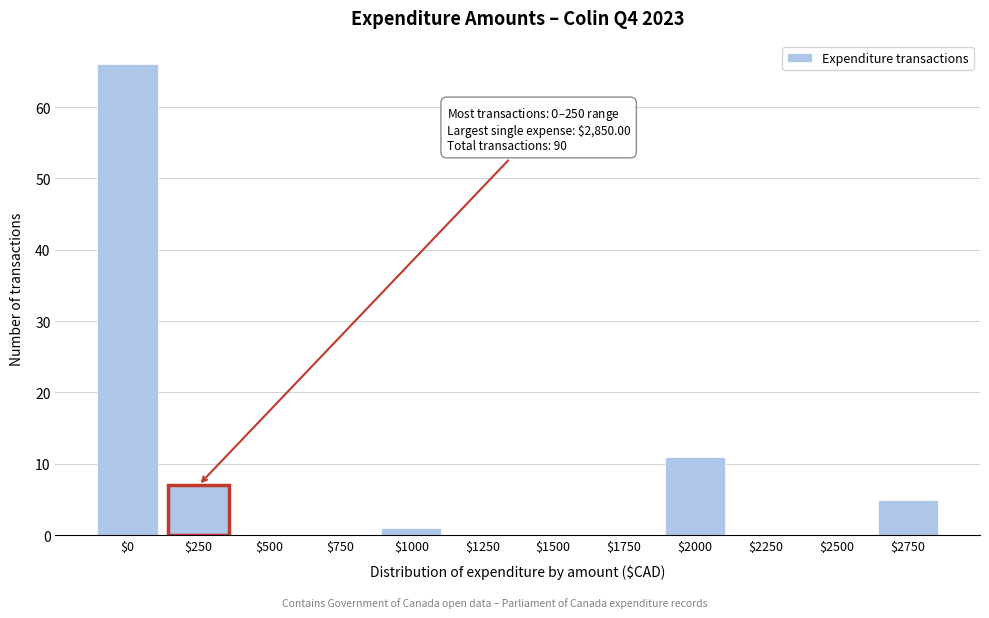

True or false: the data shows 18 at $2000.

False